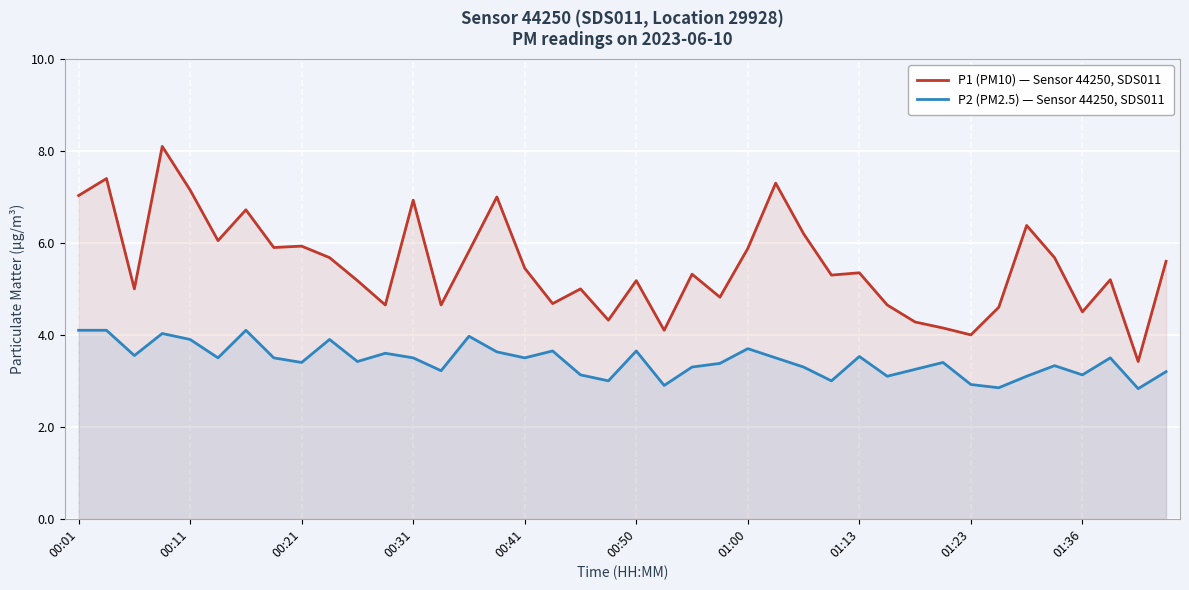

True or false: P2 (PM2.5) — Sensor 44250, SDS011 and P1 (PM10) — Sensor 44250, SDS011 cross at least once.

False